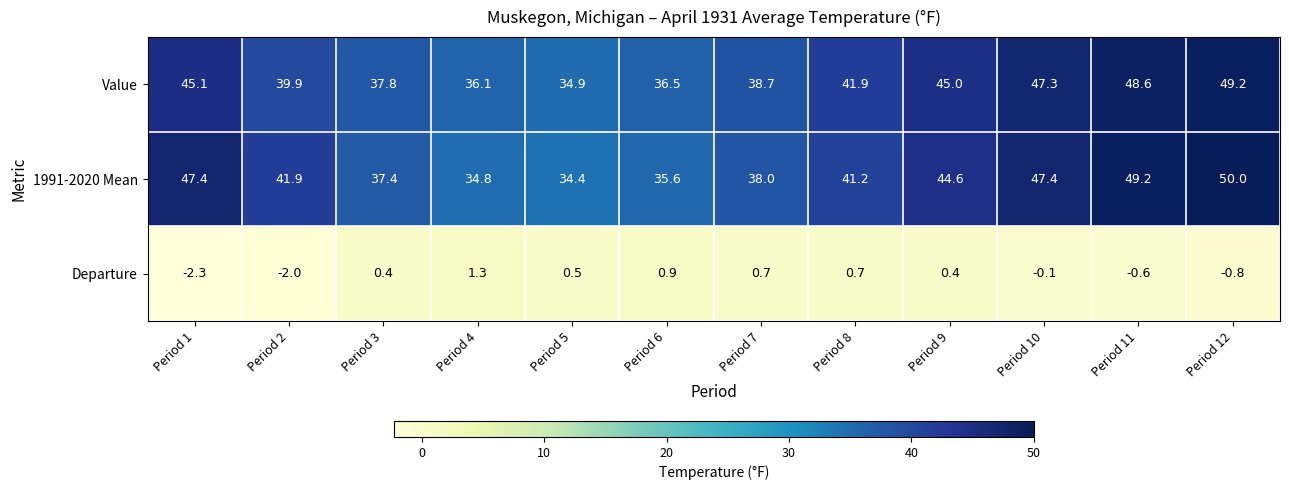

Which series has the largest total across all categories?

1991-2020 Mean